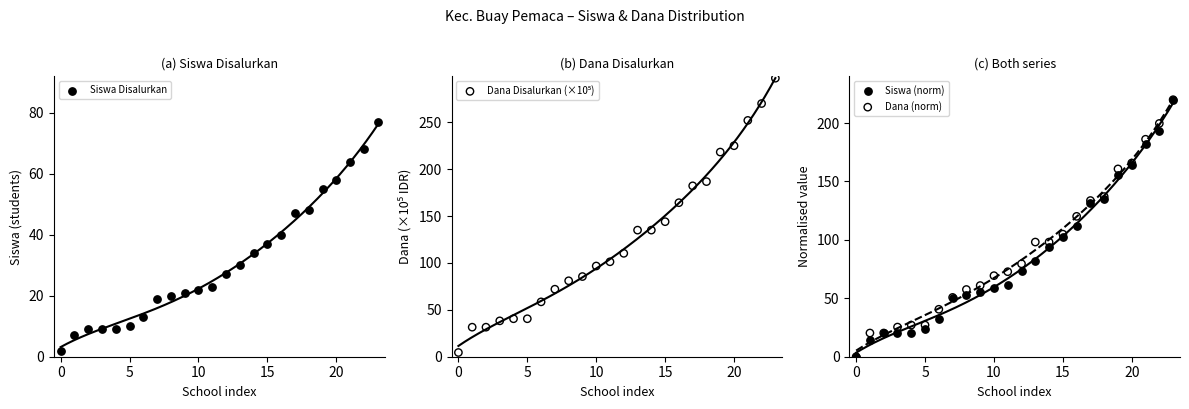

Which series contains the highest Y value?

Dana Disalurkan (×10⁵)